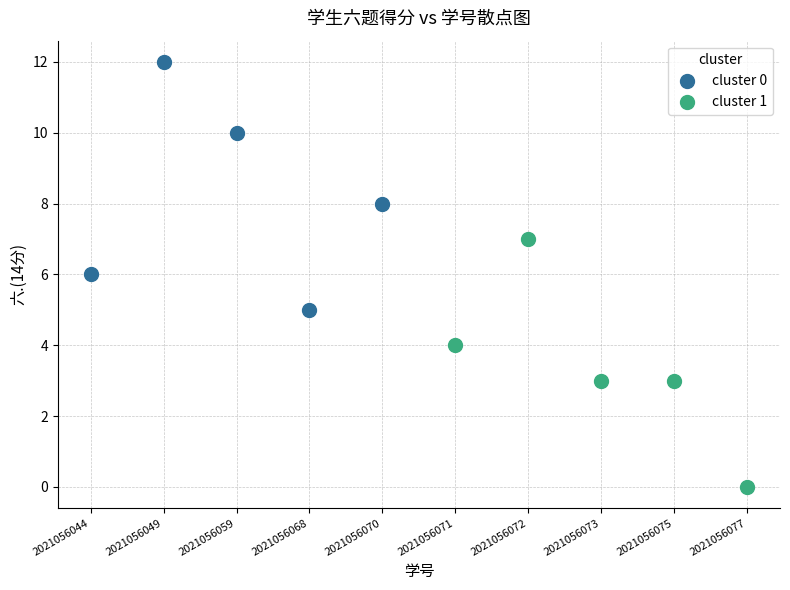

Which series reaches the minimum Y coordinate?

cluster 1